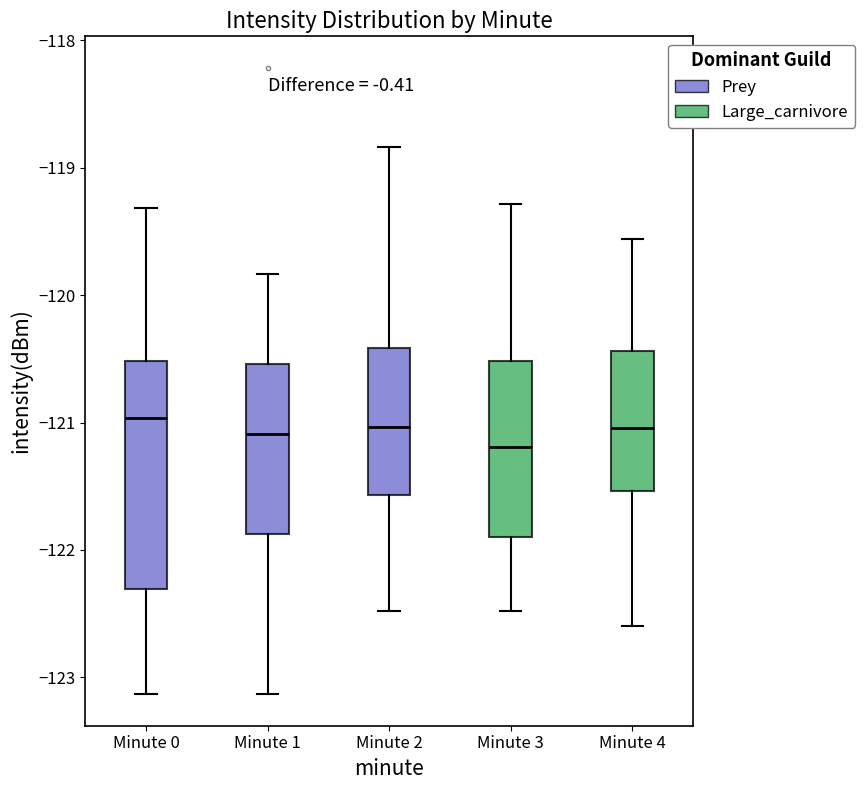

Reading left to right, transcribe this box plot: for each box, give where its median line is, the range the box spans, and where its two whiskers end, as read against the y-axis. The values are not printed on the chart, so give them approximately, as read against the axis.

Minute 0: median -121.0, box -122.3 to -120.5, whiskers -123.1 to -119.3
Minute 1: median -121.1, box -121.9 to -120.5, whiskers -123.1 to -119.8
Minute 2: median -121.0, box -121.6 to -120.4, whiskers -122.5 to -118.8
Minute 3: median -121.2, box -121.9 to -120.5, whiskers -122.5 to -119.3
Minute 4: median -121.0, box -121.5 to -120.4, whiskers -122.6 to -119.6